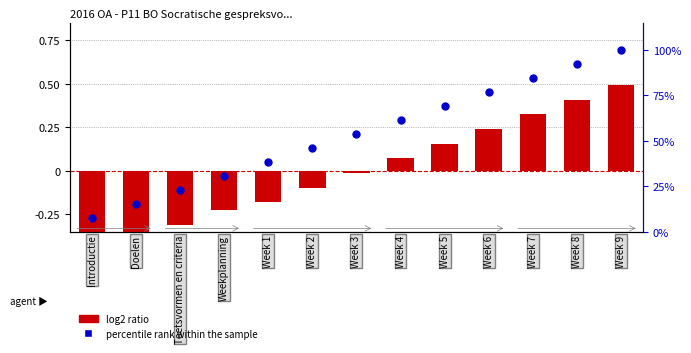

Which series reaches the minimum Y coordinate?

log2 ratio